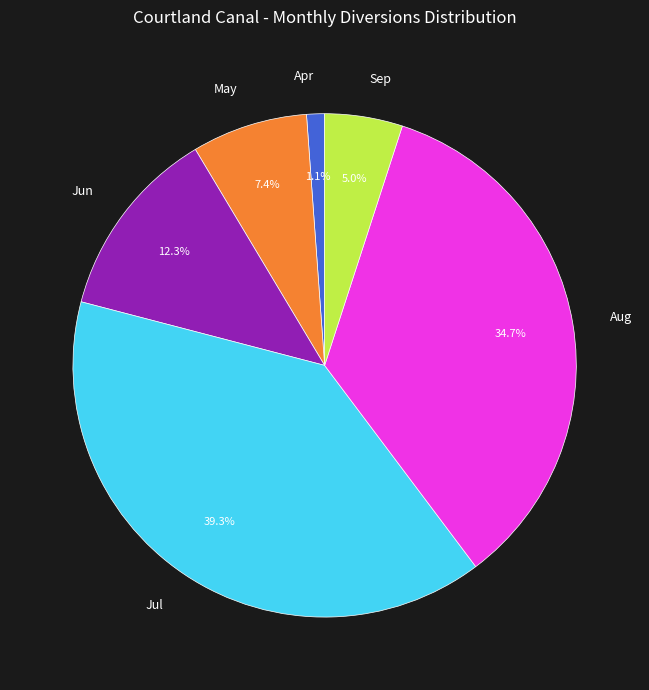

Which has a higher value, Jun or Aug?

Aug